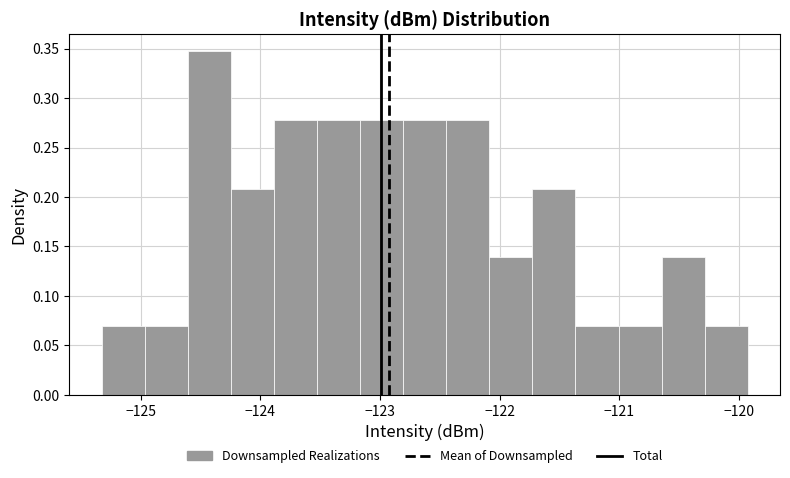

Around what value on the x-axis is the tallest bar? Give the approximate position of its centre, as read against the axis.

-124.4